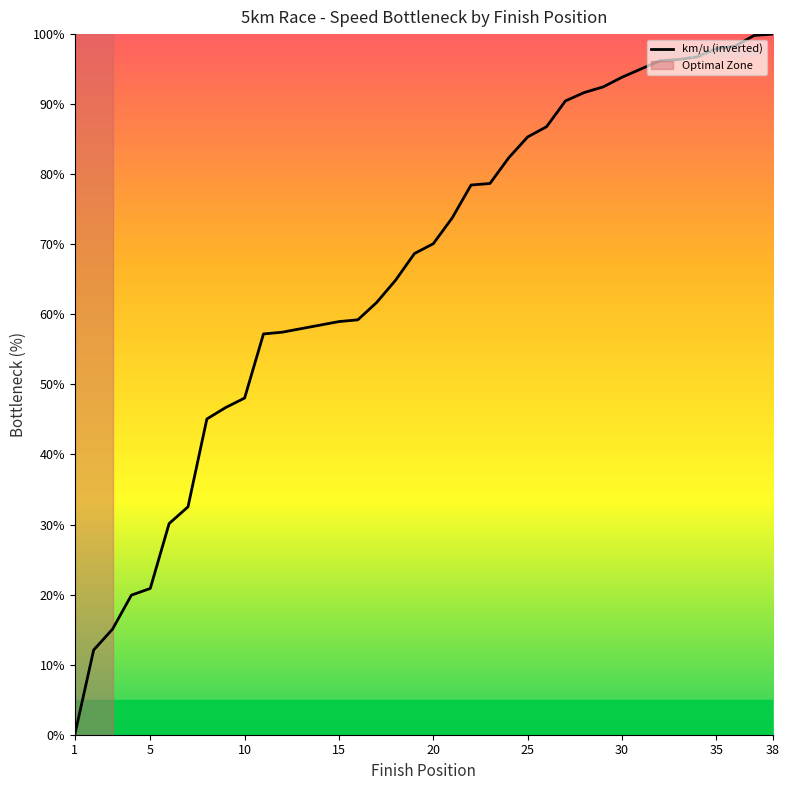

What is the greatest value displayed?

100.0